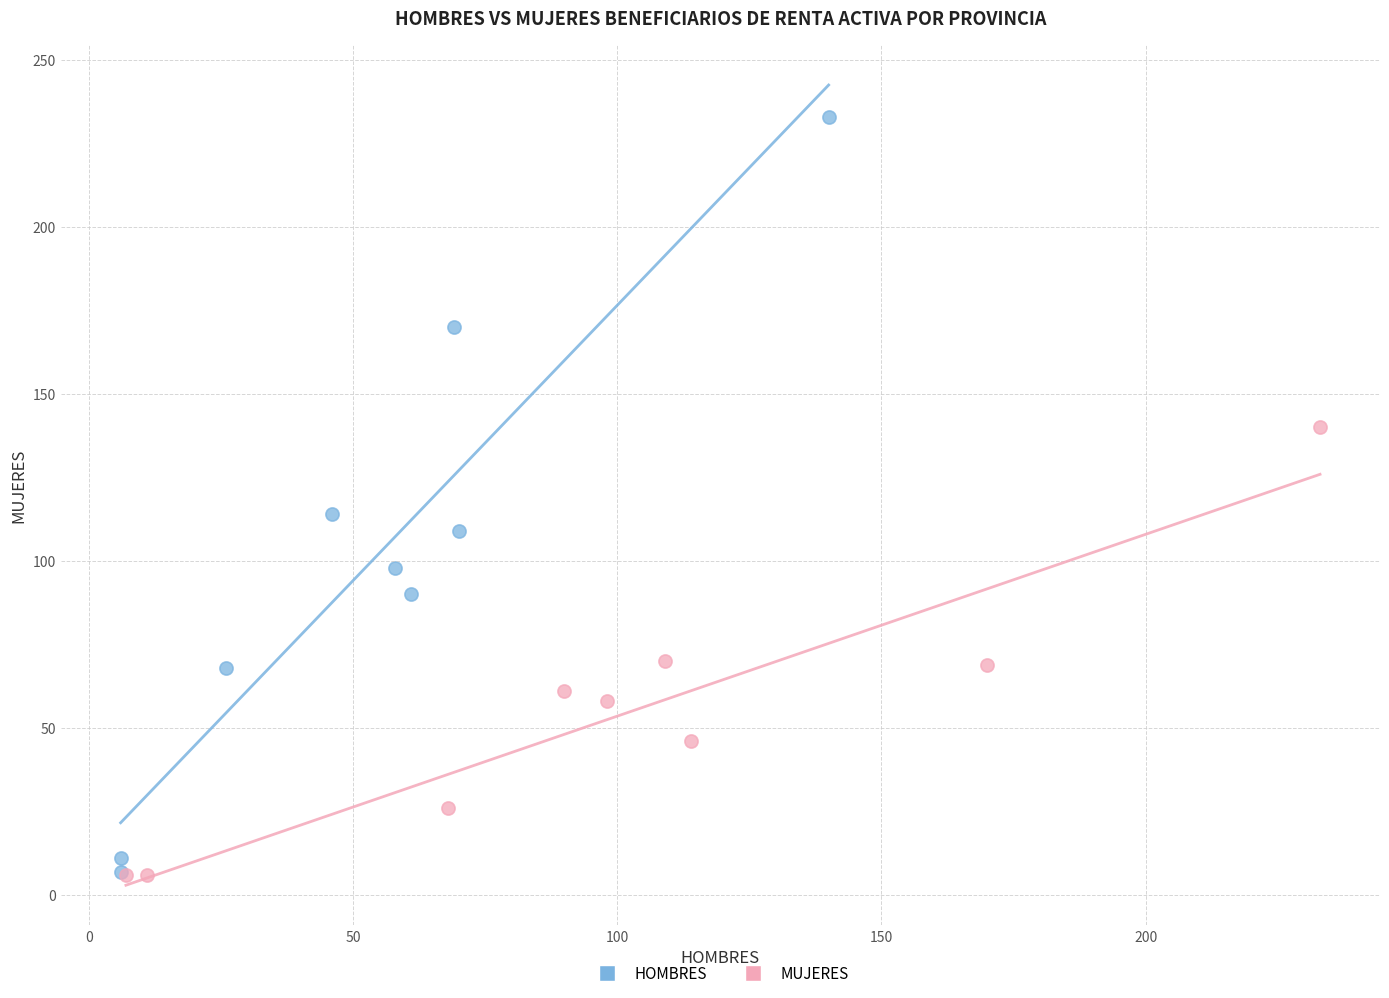

Which series has the widest spread of Y values?

HOMBRES